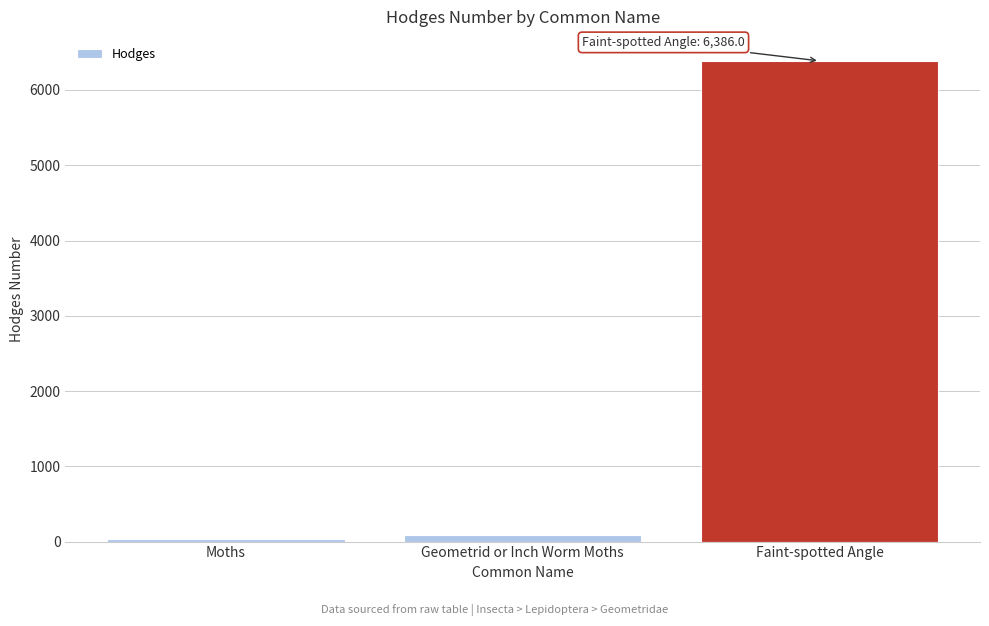

What is the minimum value shown in the chart?

29.0